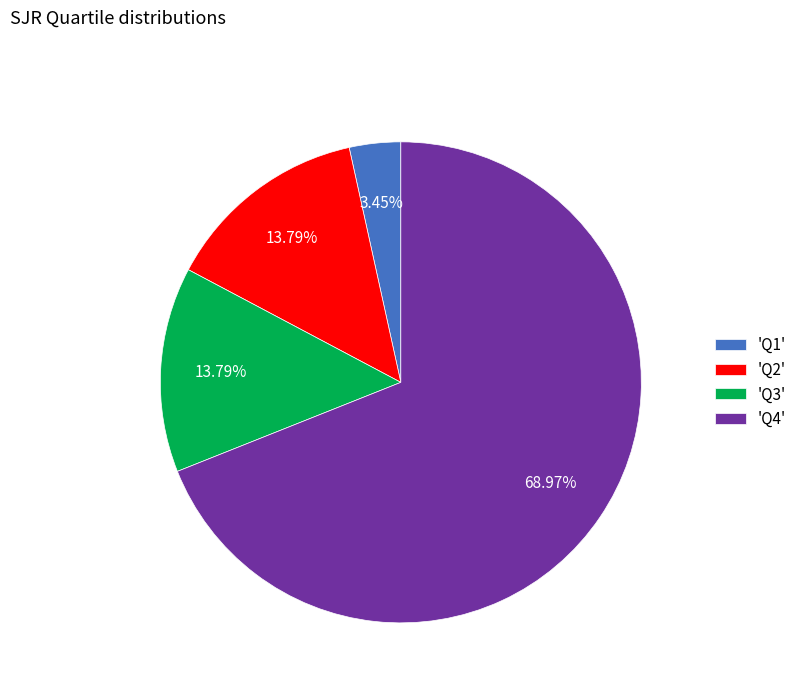

Do 'Q1' and 'Q3' together represent more than half of the pie?

No